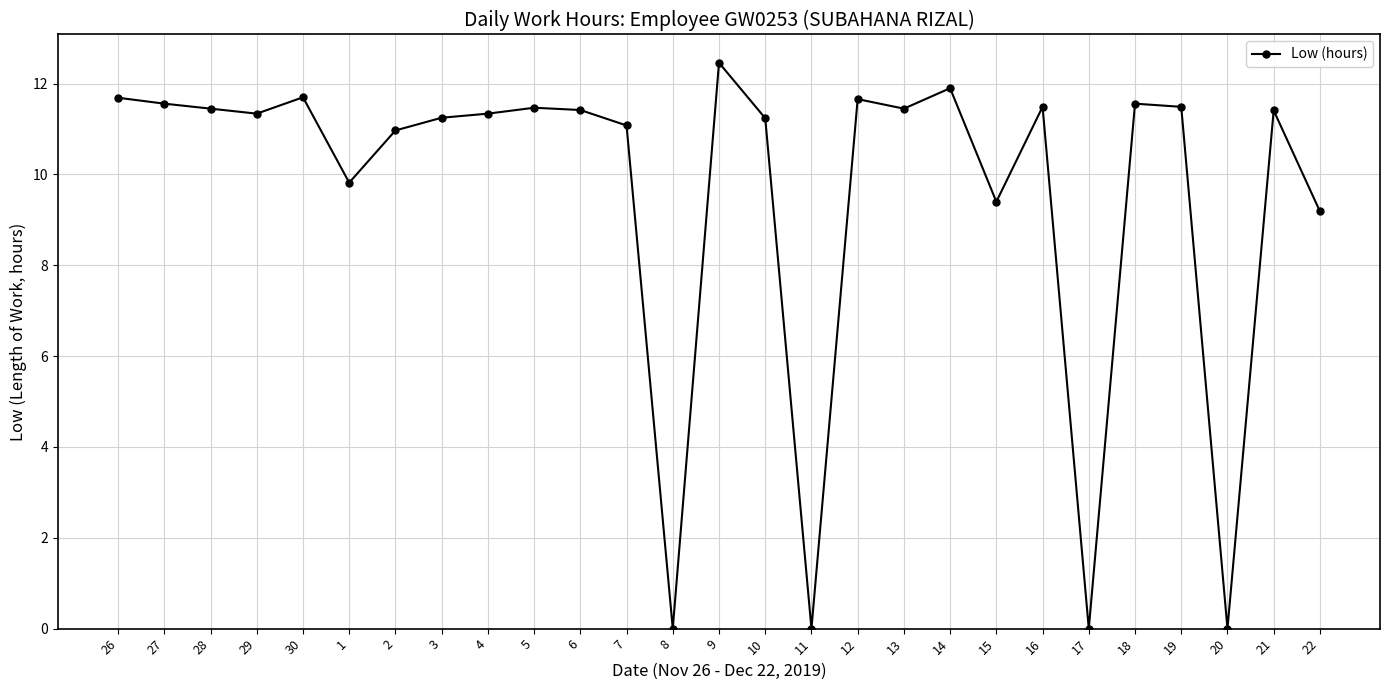

How many data points does each series have?

27